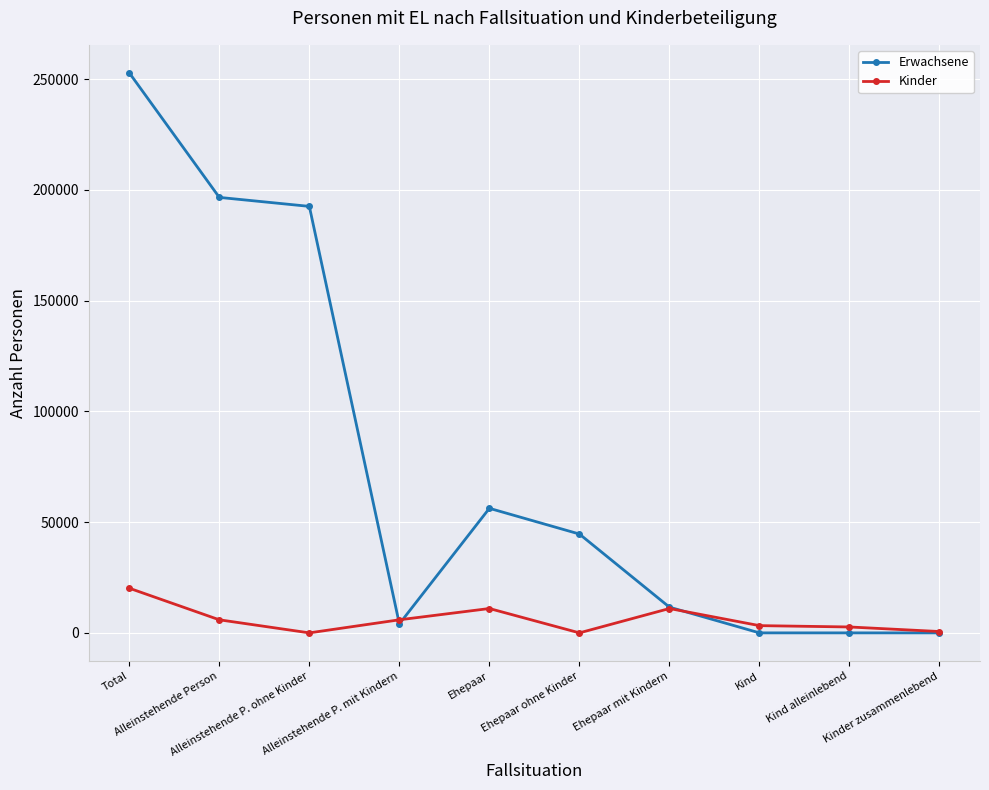

True or false: Kinder has a value of 0 at Ehepaar ohne Kinder.

True